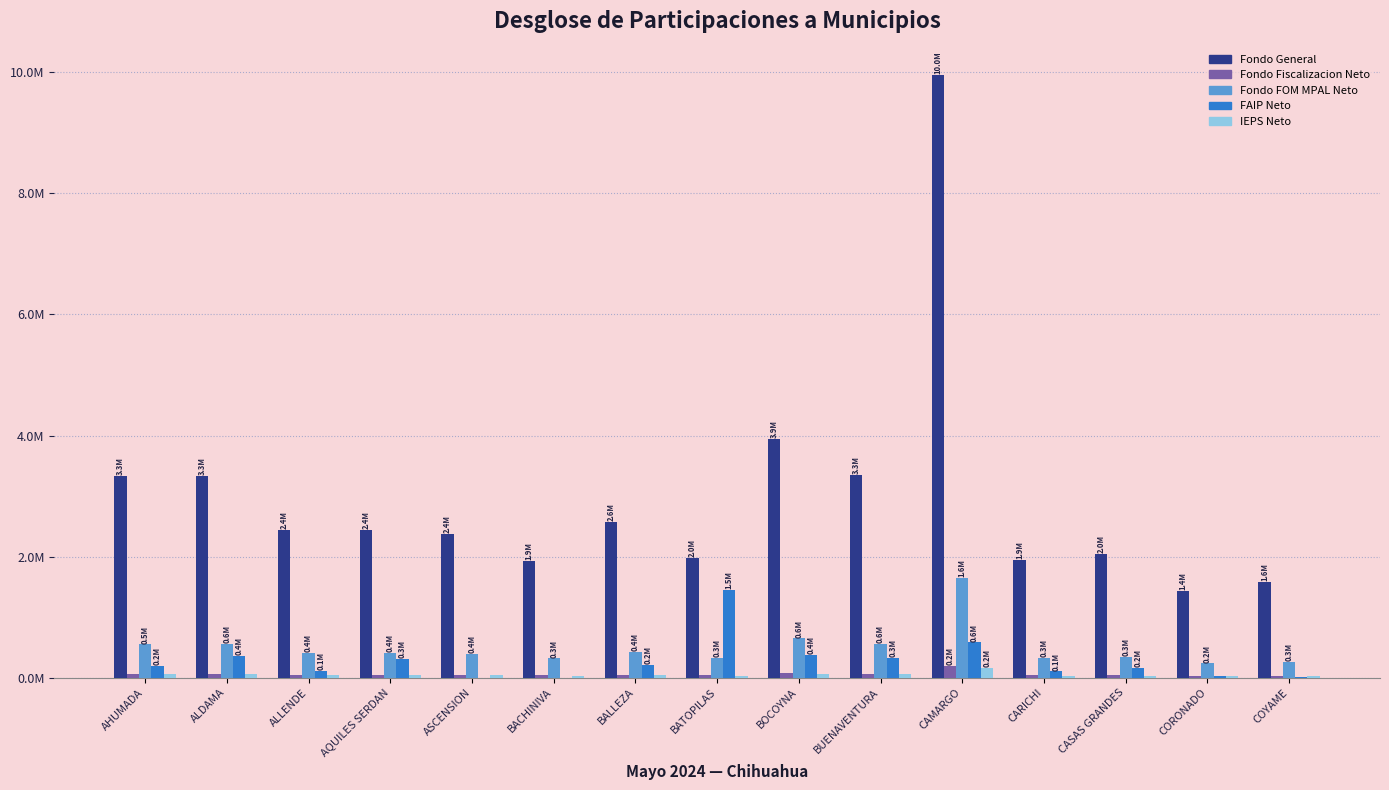

What is the label of the 11th bar from the left?

CAMARGO